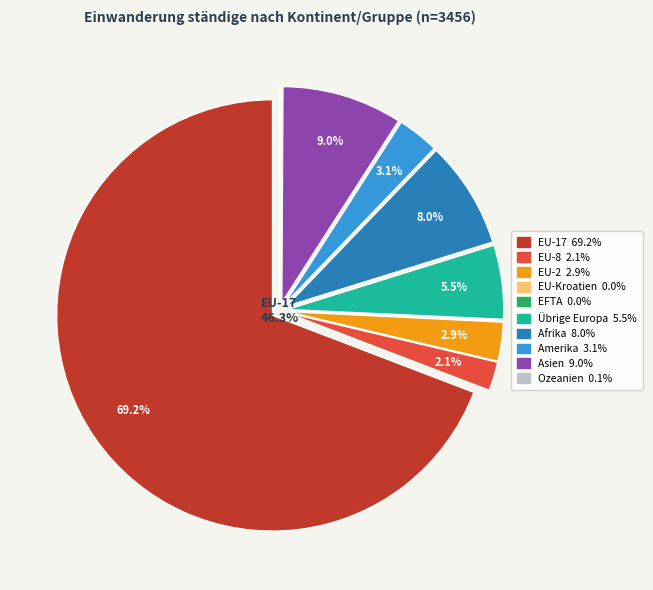

What is the largest slice in the pie chart?

EU-17